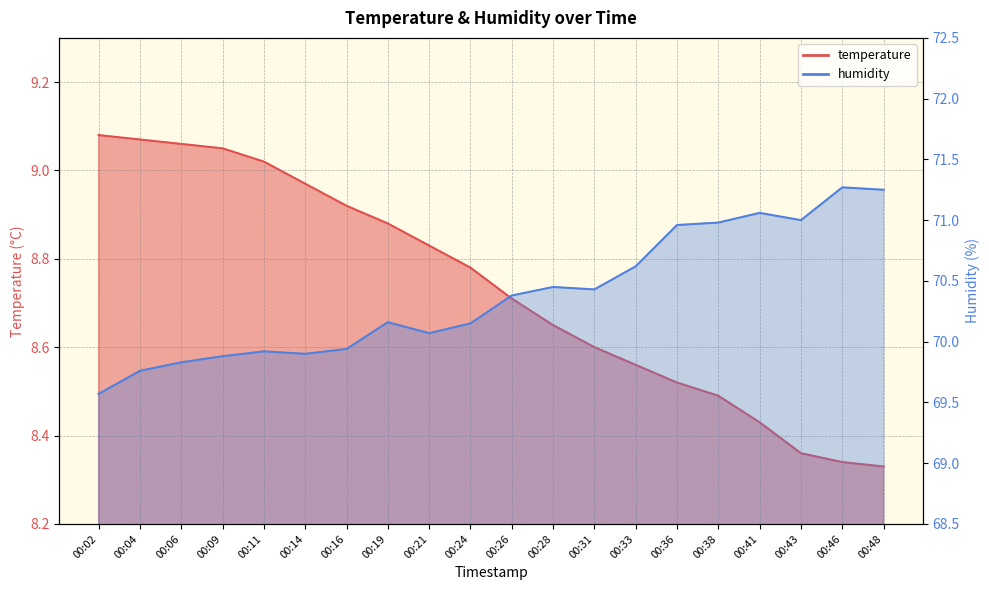

Rank the series by their average value, from lowest to highest.

temperature, humidity